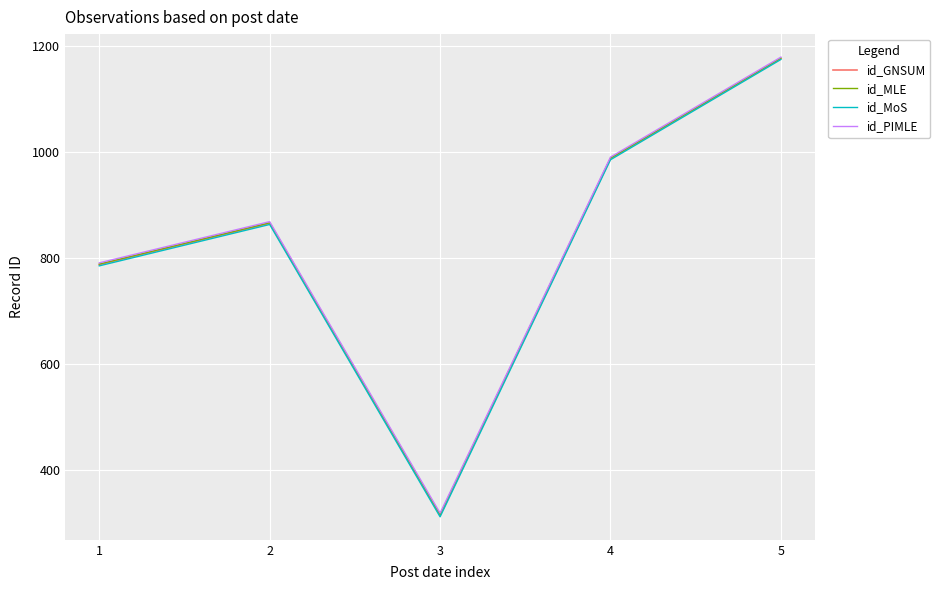

How many lines are shown in the chart?

4